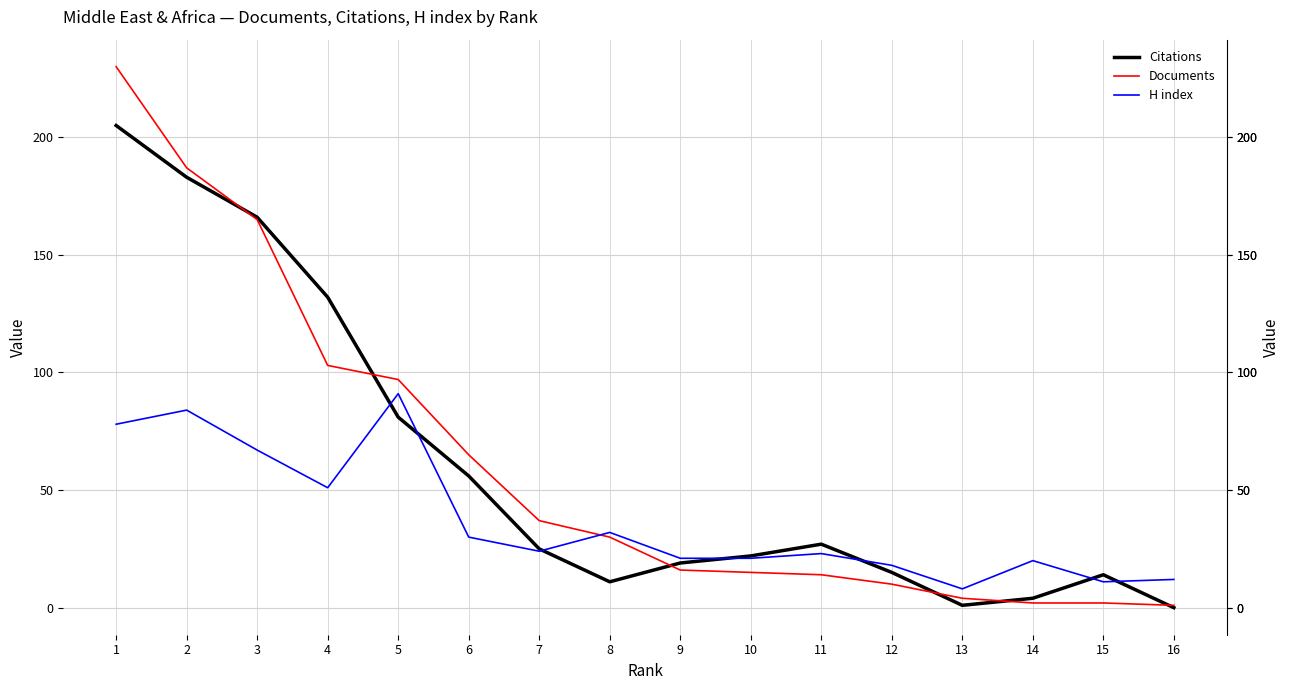

In Citations, how many points are lower than both neighbors (excluding endpoints)?

2